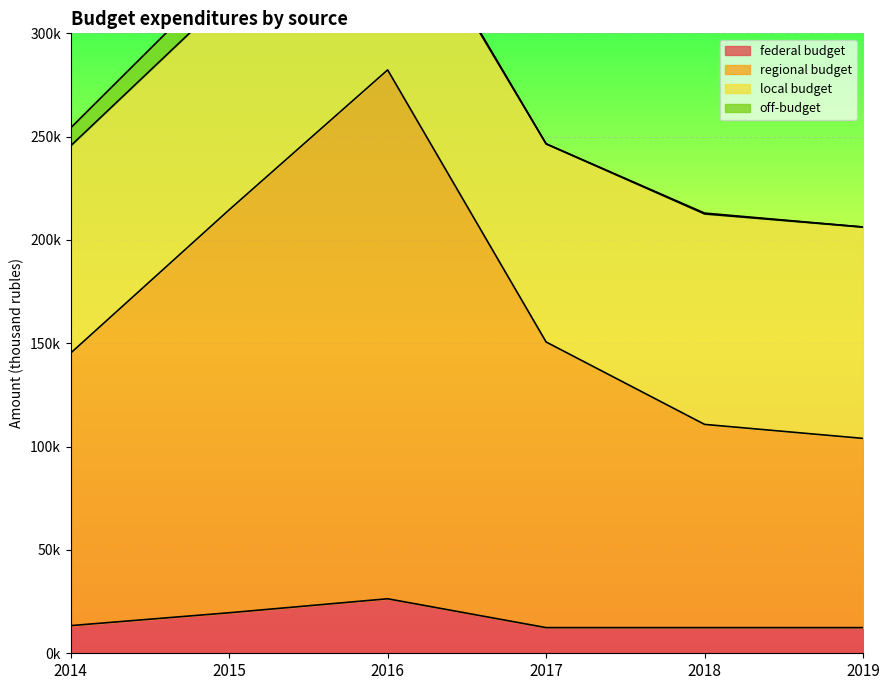

List the labels in order of federal budget value, smallest first.

2019, 2018, 2017, 2014, 2015, 2016